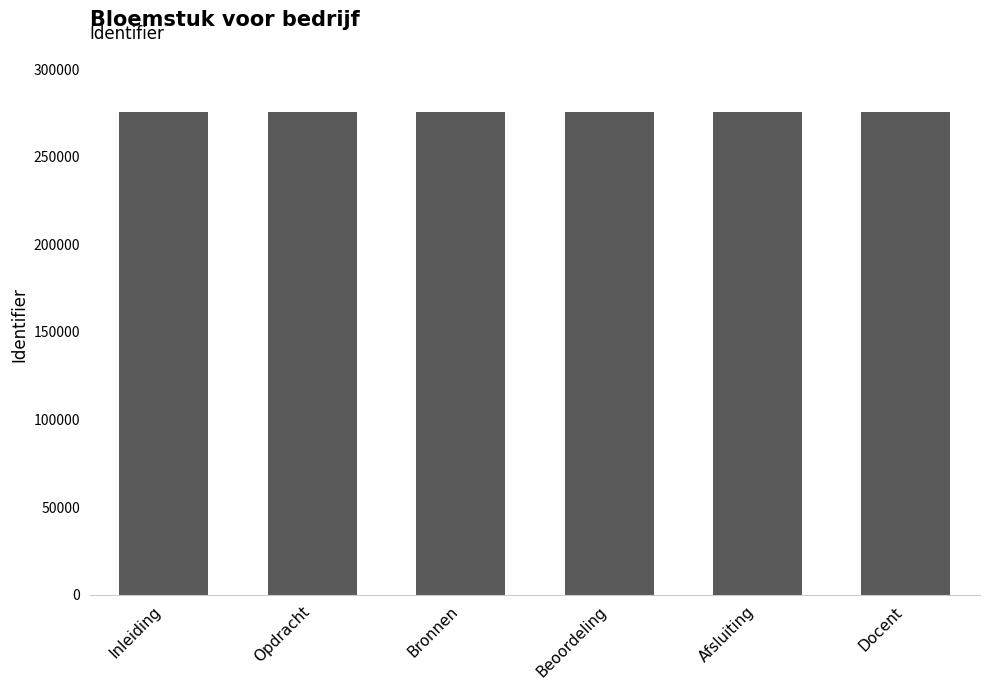

What is the maximum value shown in the chart?

275709